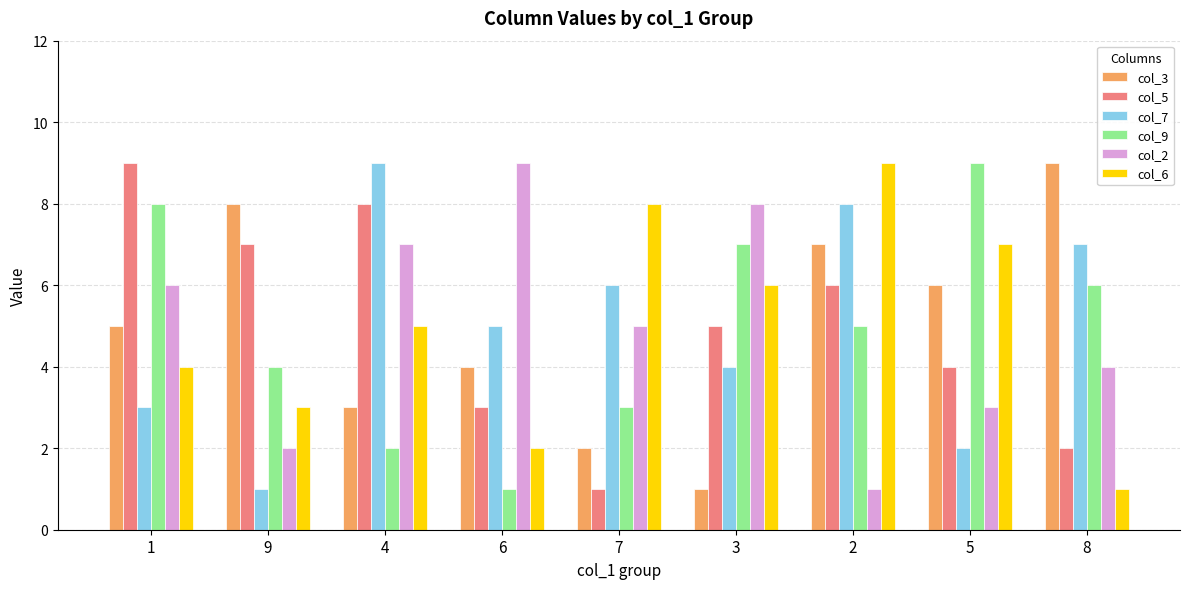

Which series changed the most between 6 and 5?

col_9